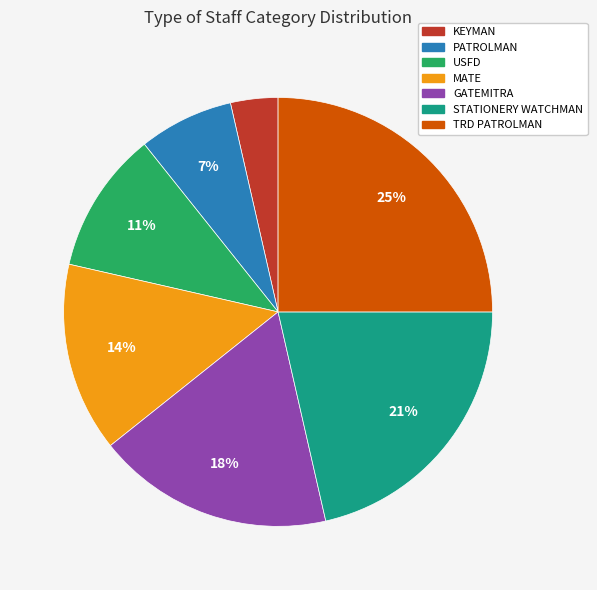

Approximately how many times larger is the value at MATE compared to USFD?

1.3